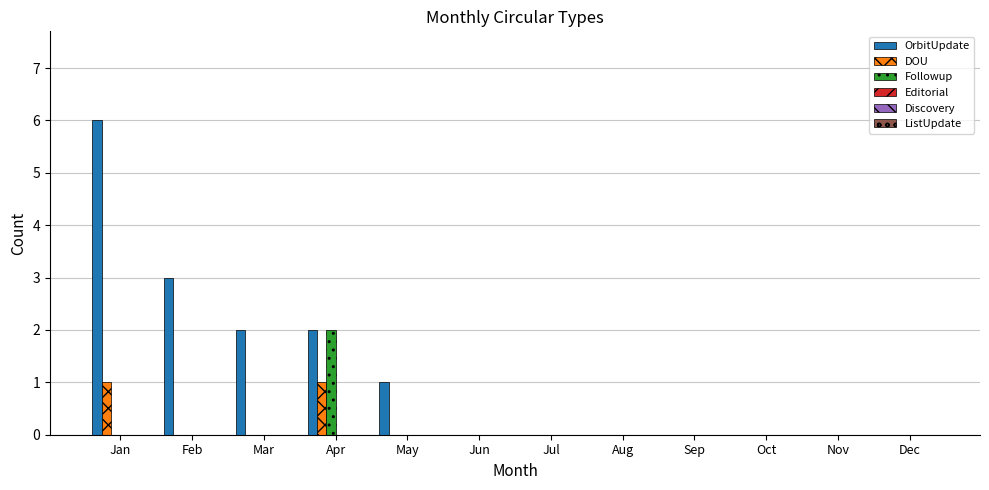

Are the bars horizontal?

No